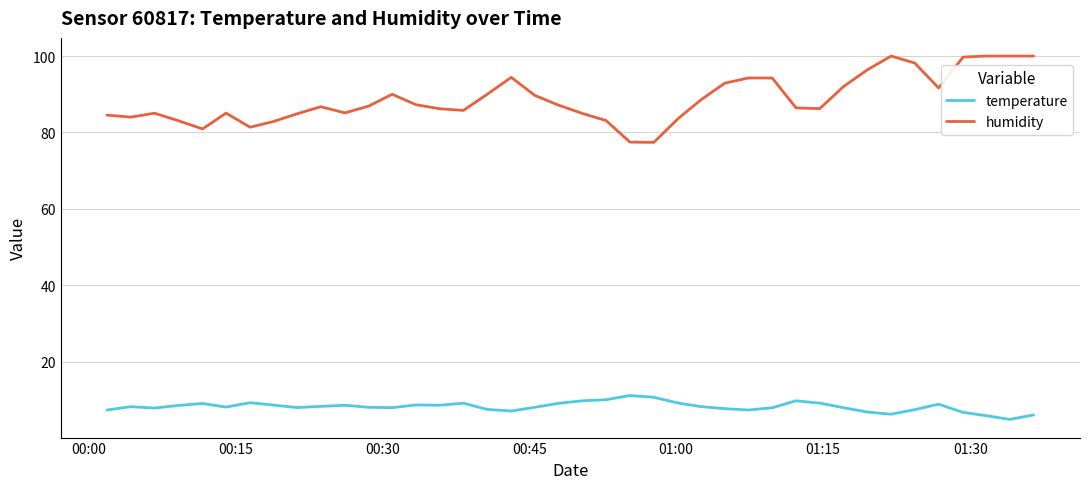

What is the lowest value of the humidity series?

77.4